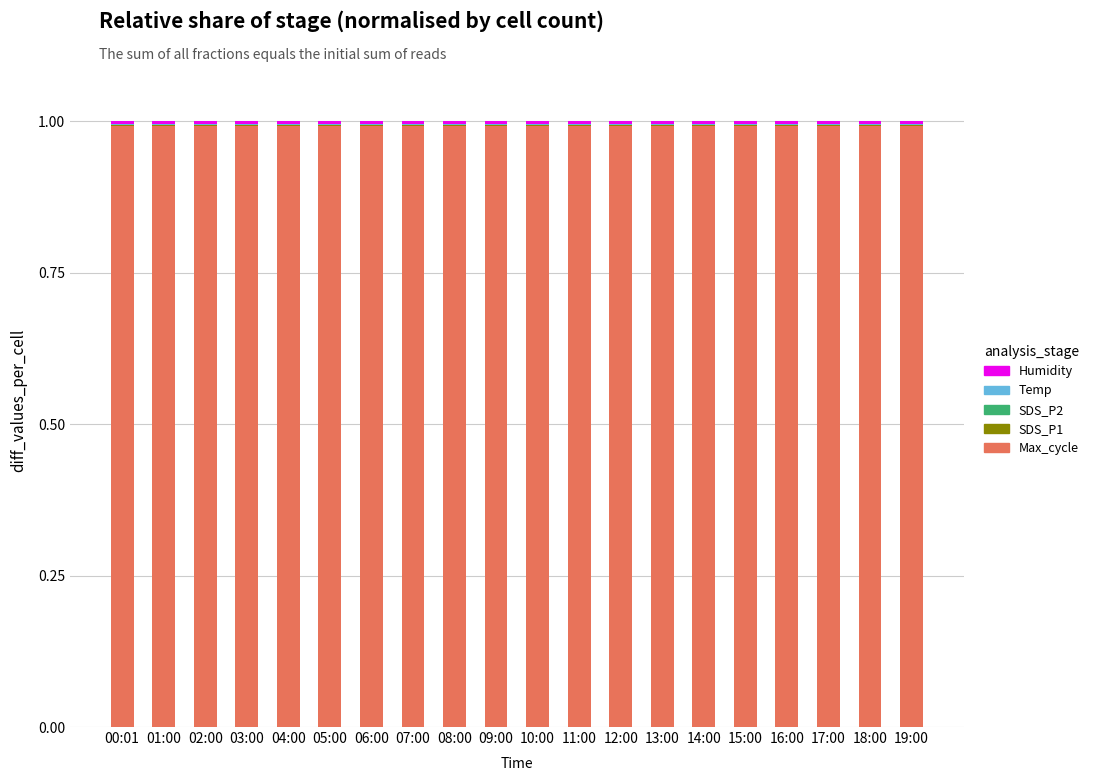

Are the bars horizontal?

No